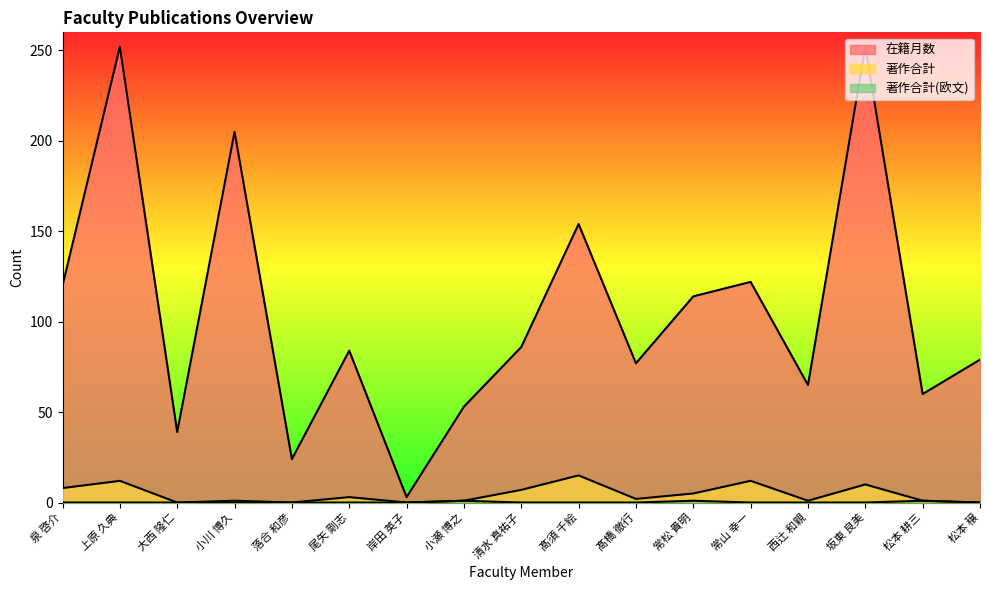

True or false: 在籍月数 has a value of 65 at 西辻 和親.

True